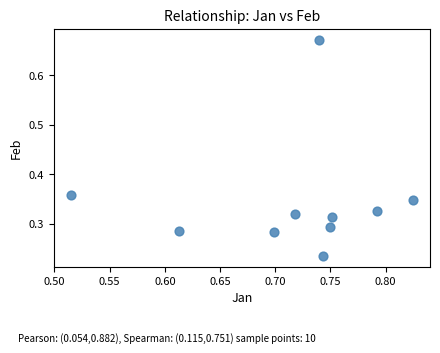

How many points are shown in the scatter plot?

10